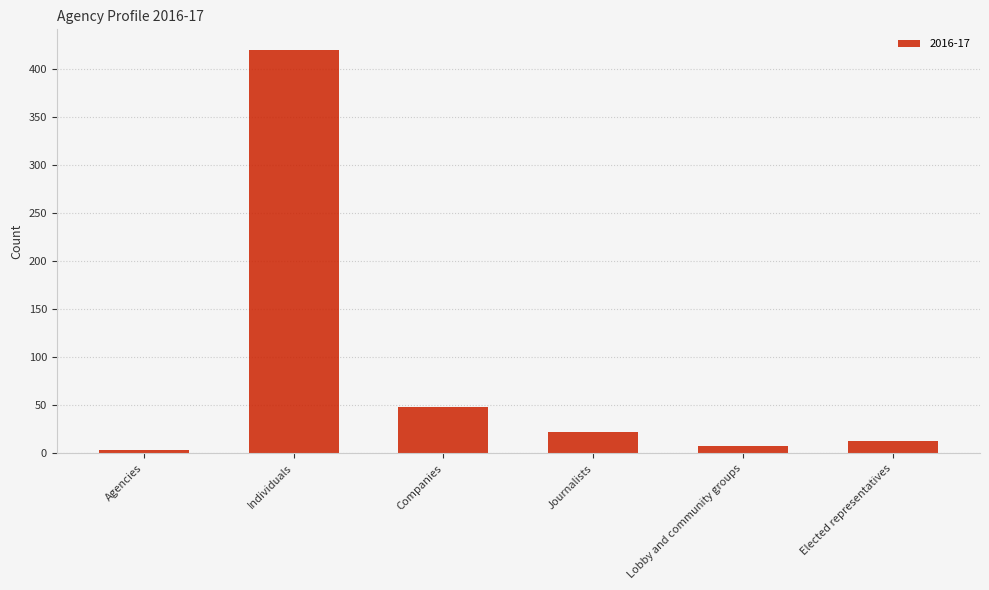

Which category has the highest value across all series?

Individuals